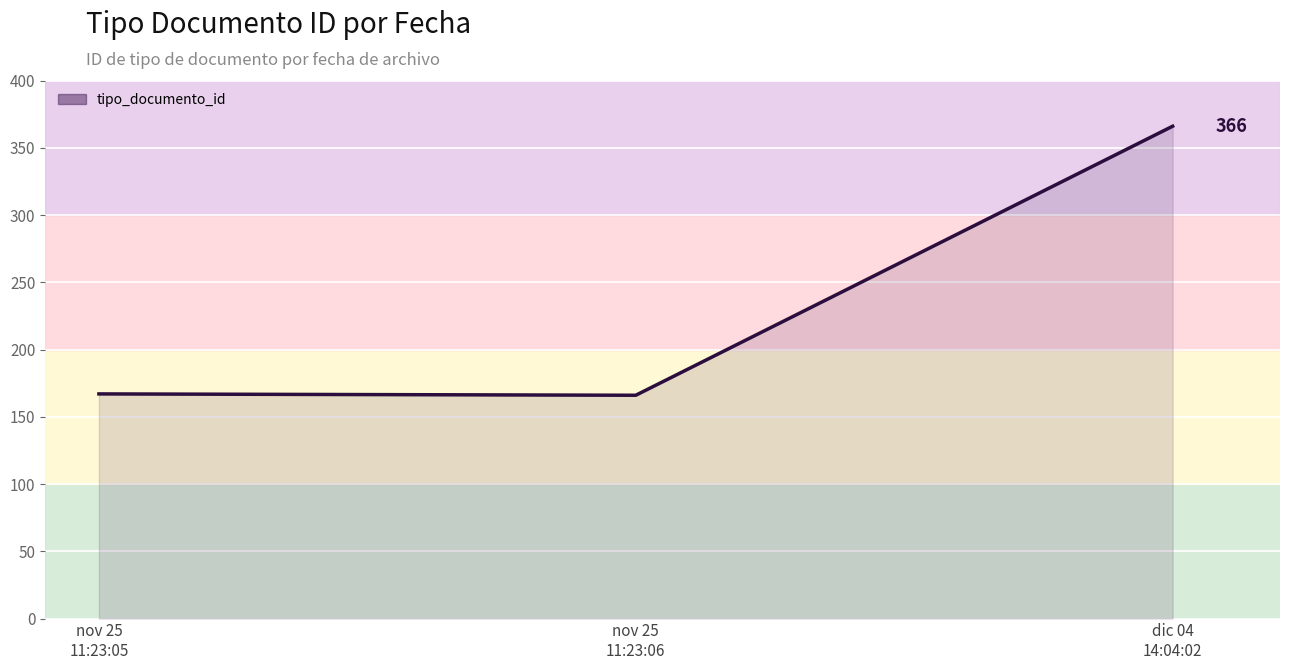

What is the difference between the values at nov 25
11:23:06 and dic 04
14:04:02?

200